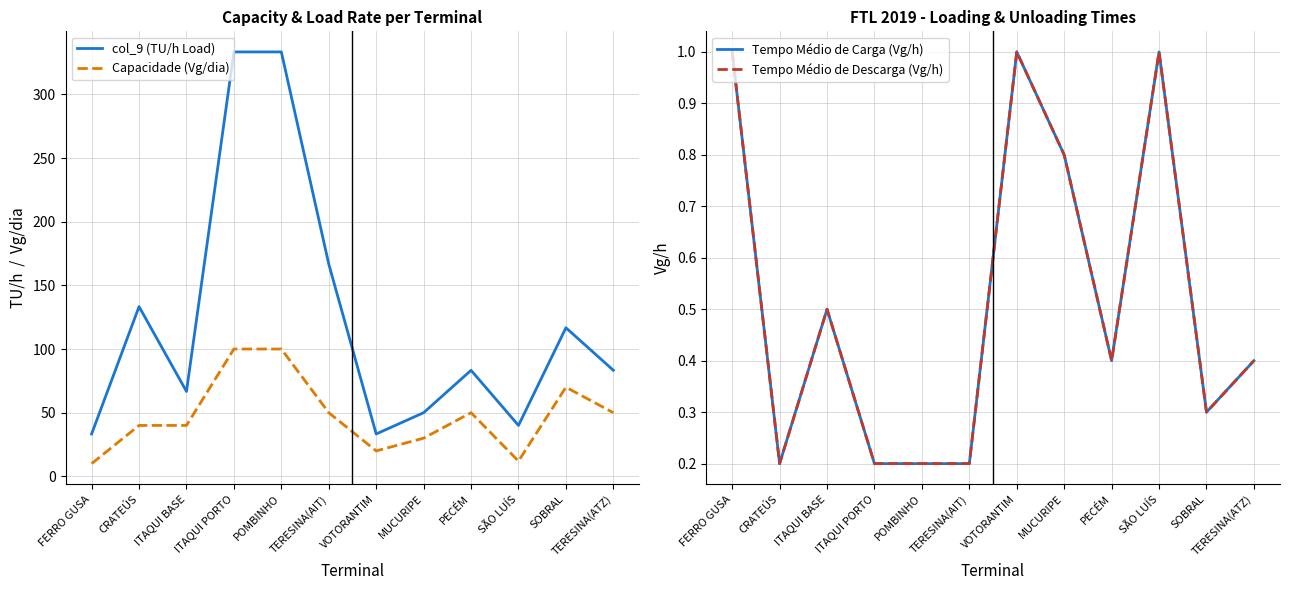

What is the difference between the maximum and minimum values in the Tempo Médio de Carga (Vg/h) series?

0.8